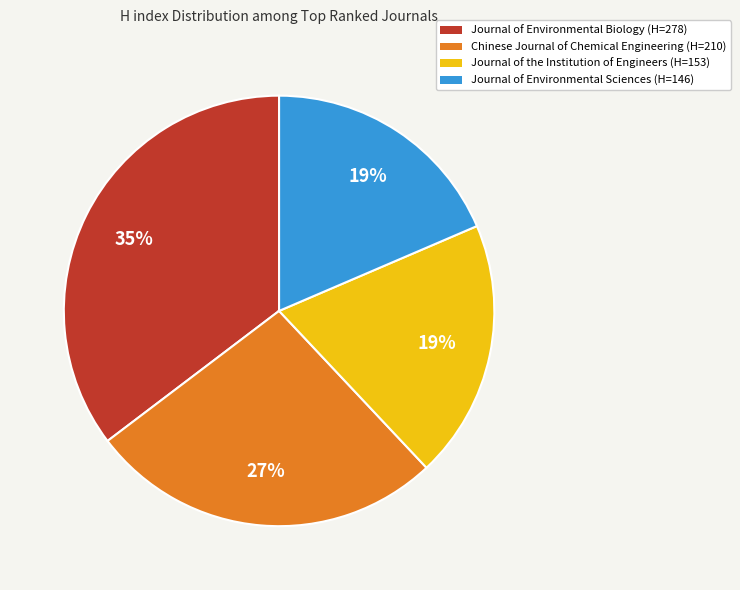

Count the number of slices in the pie.

4